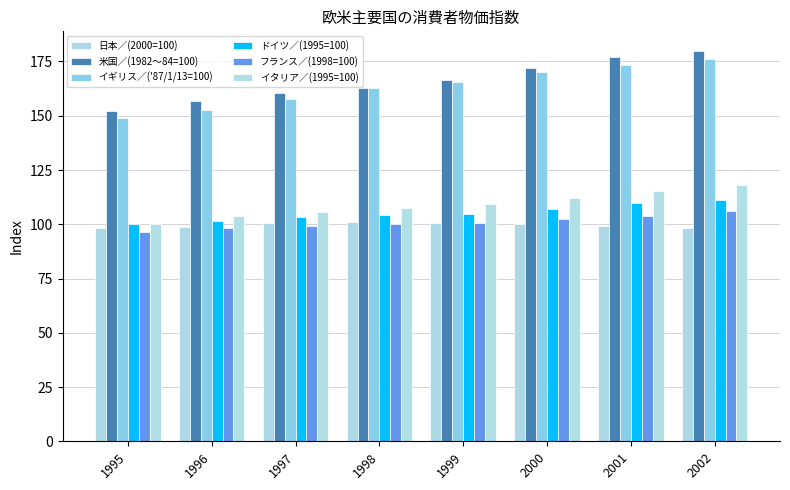

At 1999, list the series in order from smallest to largest.

フランス／(1998=100), 日本／(2000=100), ドイツ／(1995=100), イタリア／(1995=100), イギリス／('87/1/13=100), 米国／(1982～84=100)